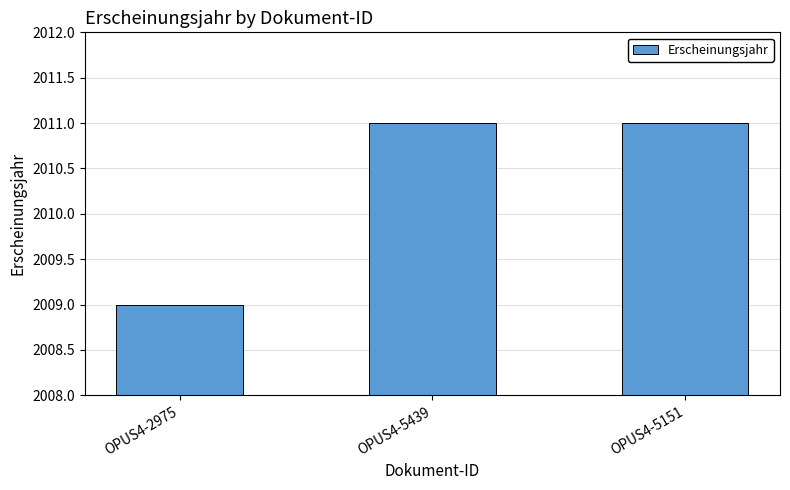

What is the greatest value displayed?

2011